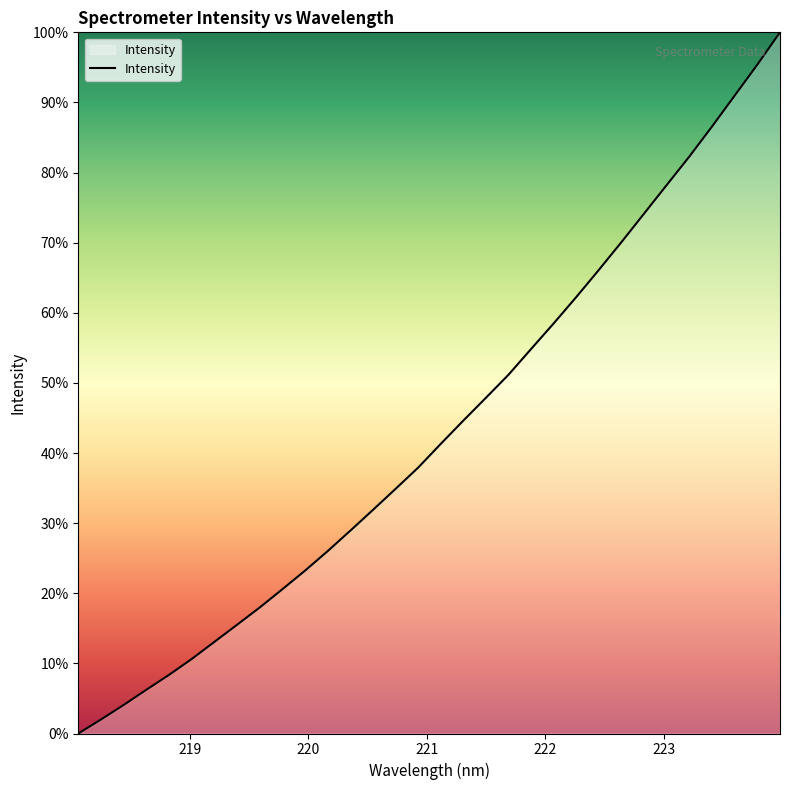

How many distinct data groups are displayed?

1